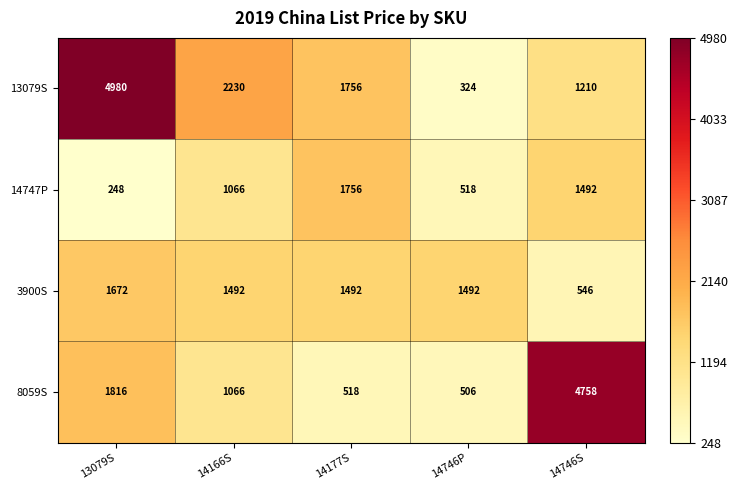

What is the sum of the 13079S values at 14177S and 13079S?

6736